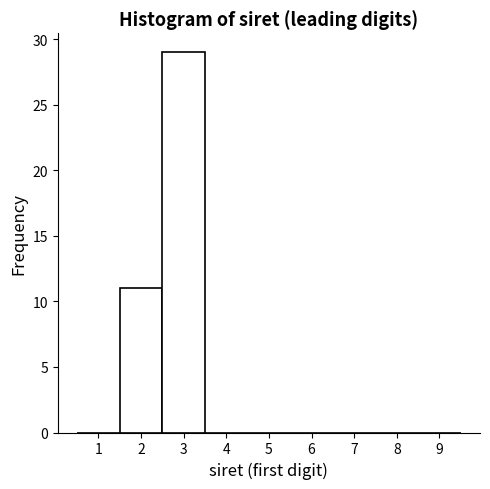

What is the height of the bar covering 1.5 to 2.5 on the x-axis? The values are not printed on the chart, so give them approximately, as read against the axis.

11